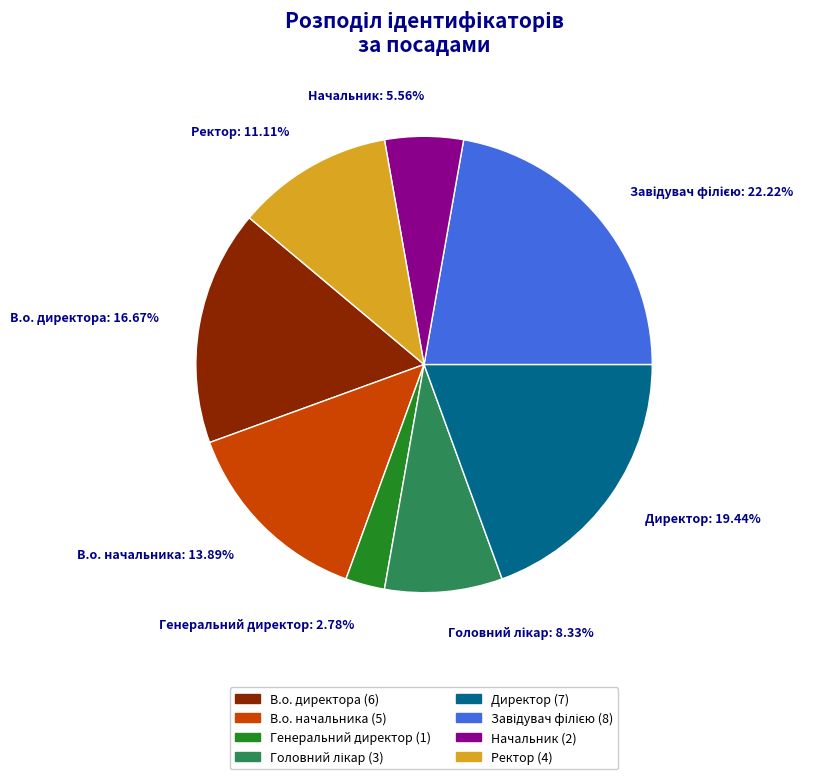

Combined, what portion of the pie is Директор and Ректор?

30.6%